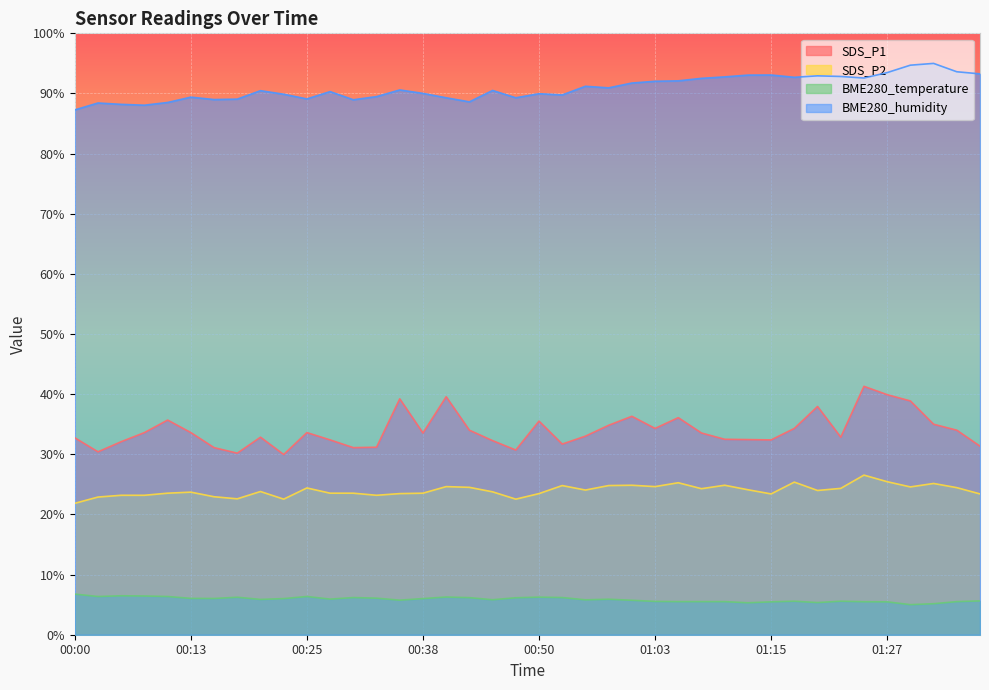

What is the label of the 38th point from the left?

01:32